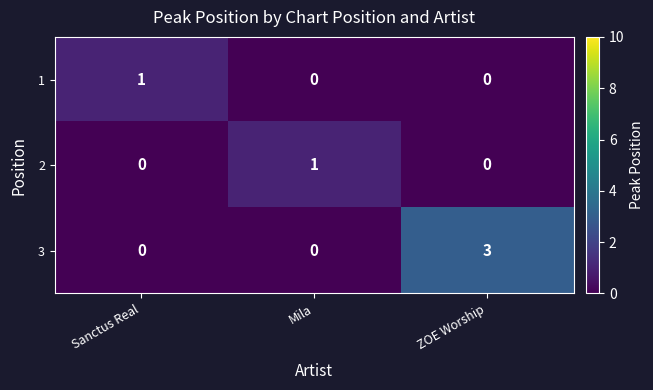

Which series has the widest spread of values?

3